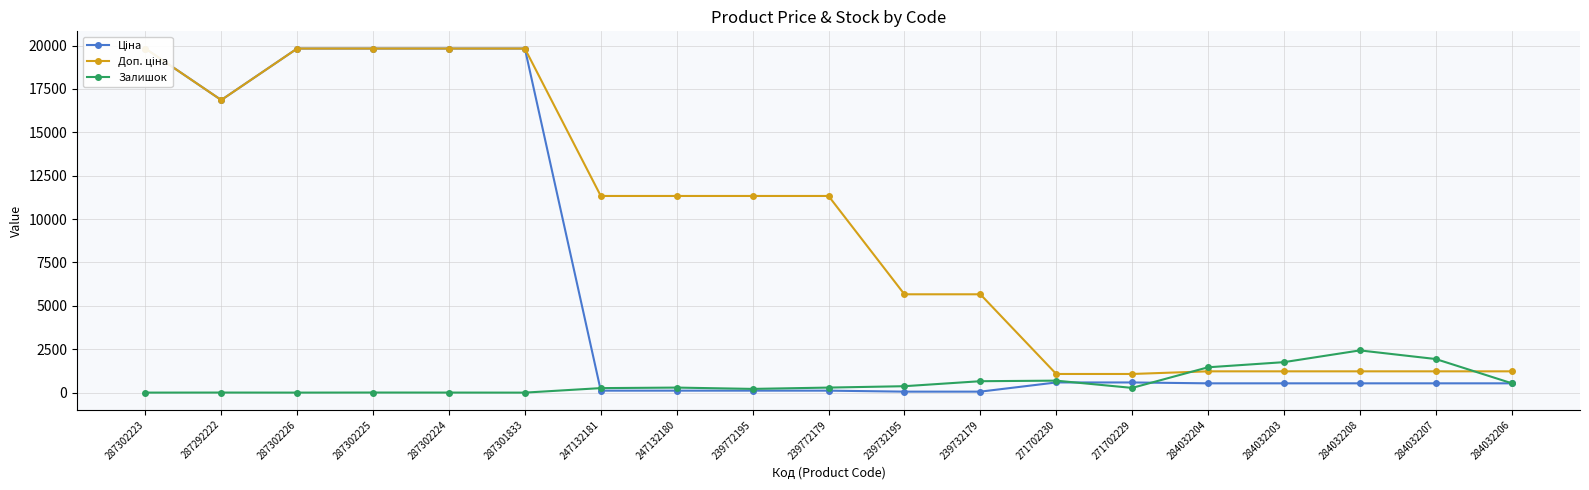

What is the label of the 1st point from the left?

287302223